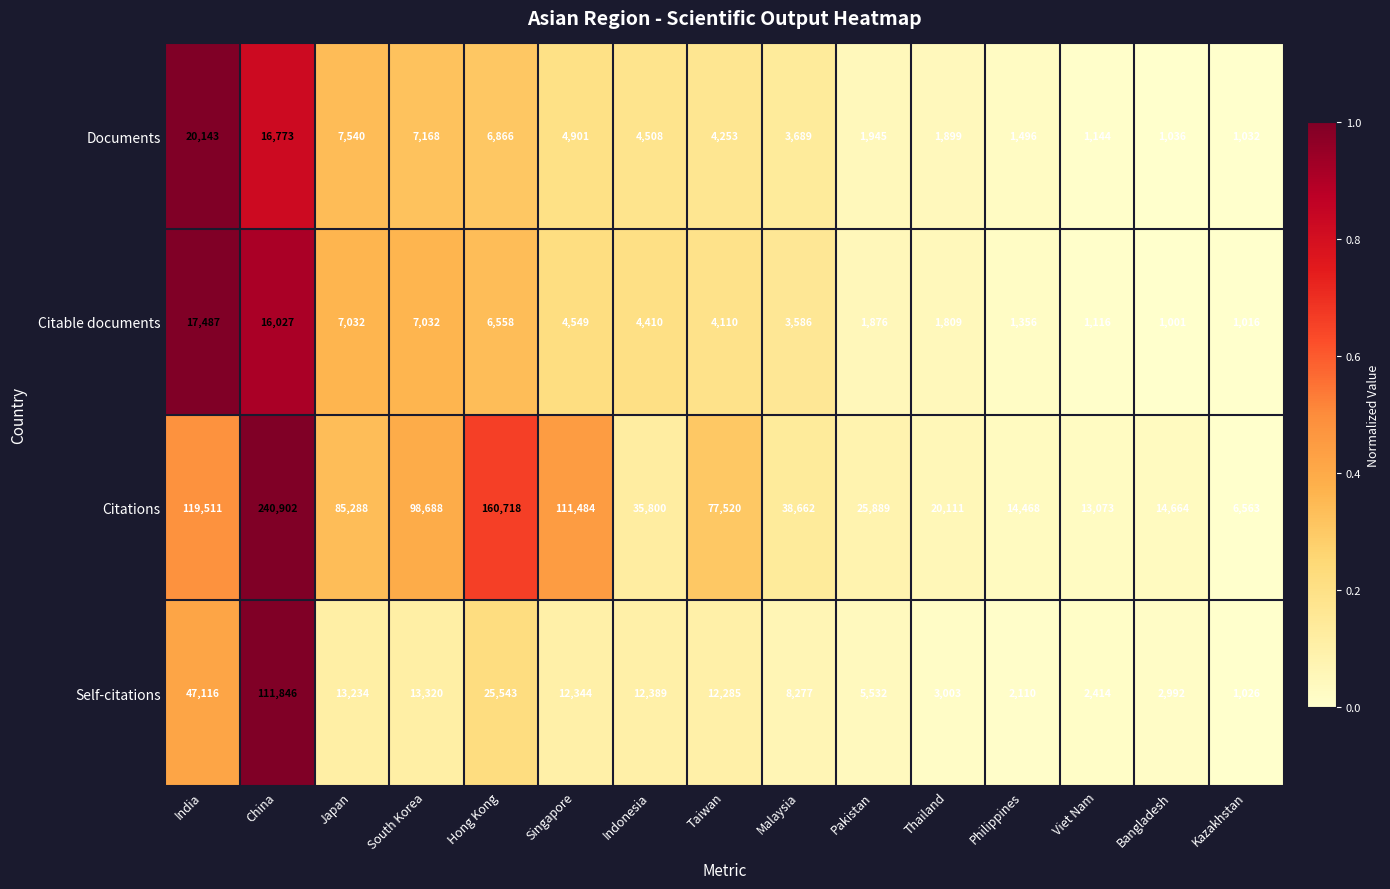

Which series has the widest spread of values?

Citations